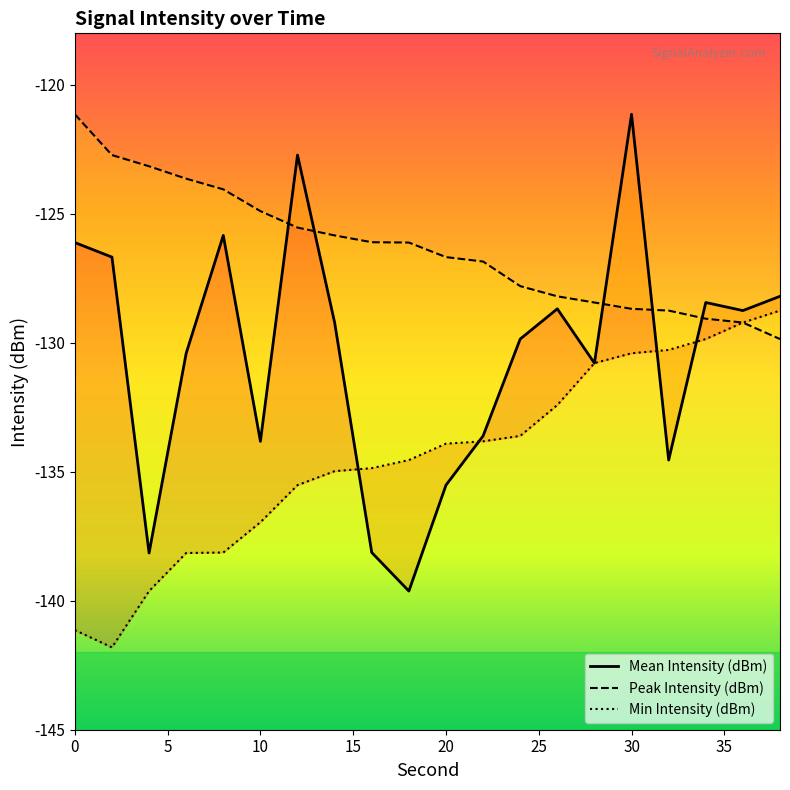

What are all the series names shown in the legend?

Mean Intensity (dBm), Peak Intensity (dBm), Min Intensity (dBm)